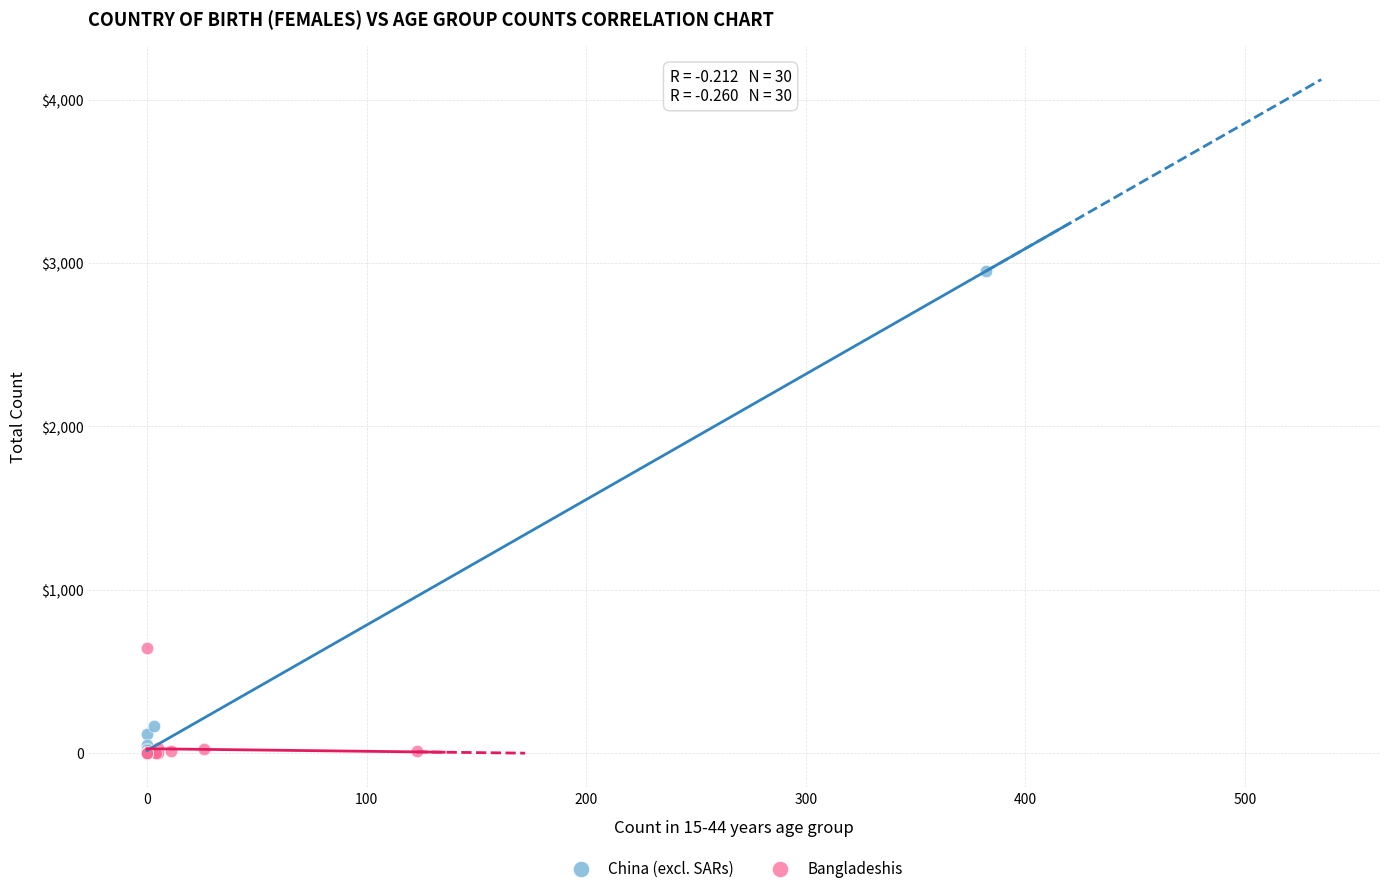

What are all the series names shown in the legend?

China (excl. SARs), Bangladeshis